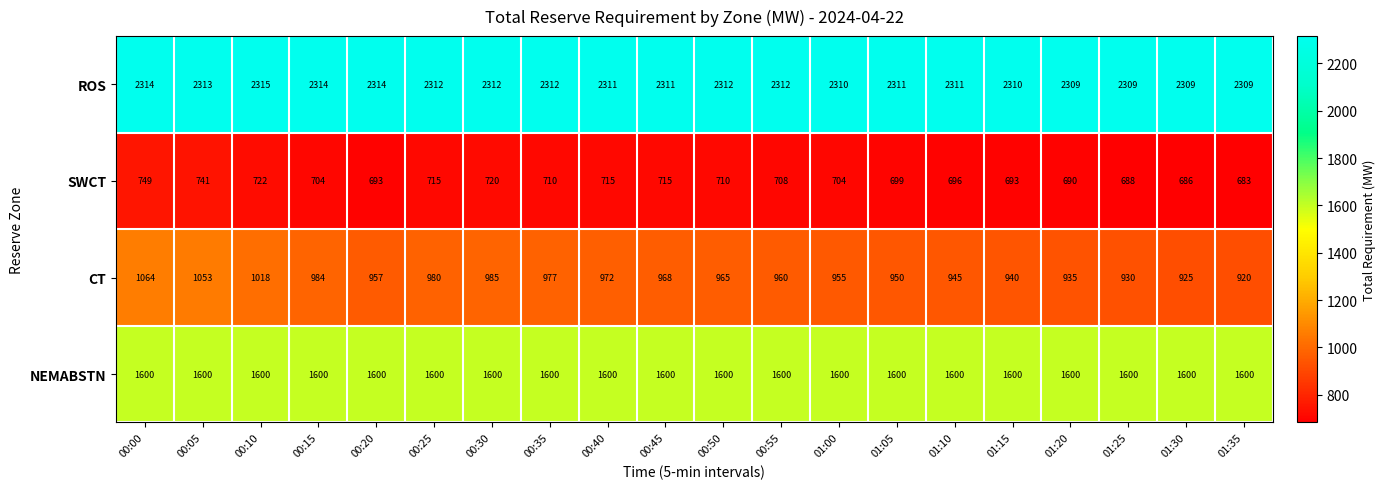

What is the average value of the NEMABSTN series?

1600